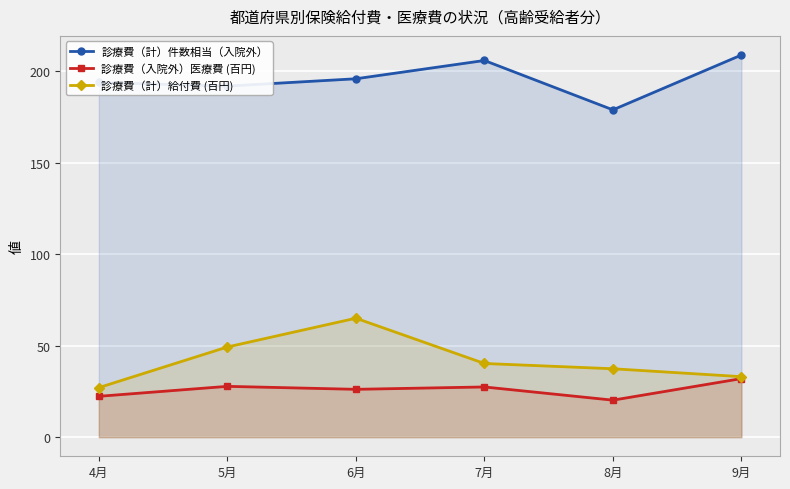

What is the lowest value of the 診療費（入院外）医療費 (百円) series?

20.2